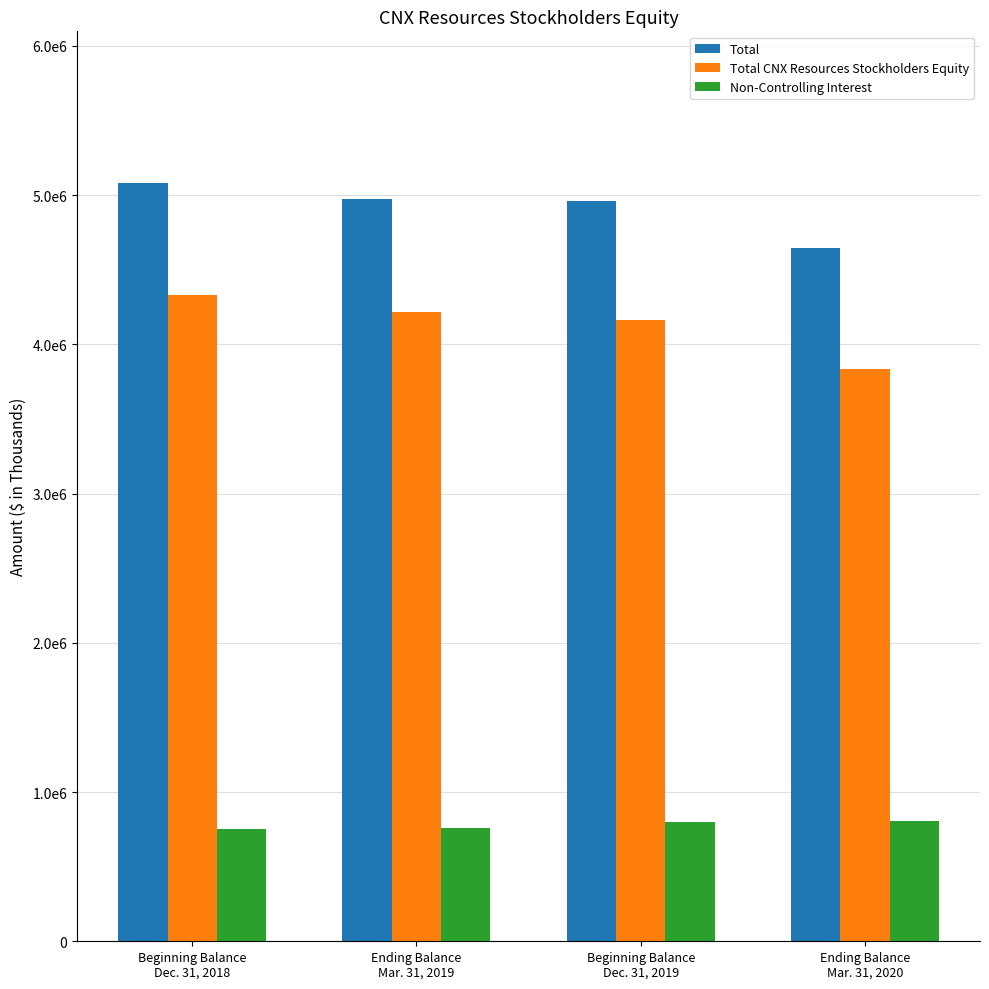

At how many categories does at least one series exceed 2230494?

4